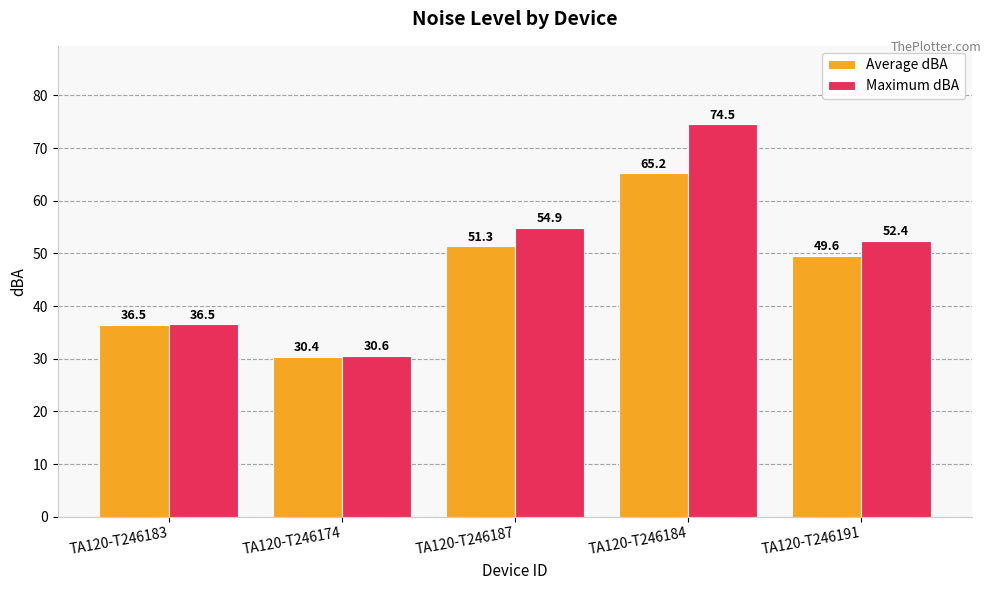

Count the number of data series in this chart.

2